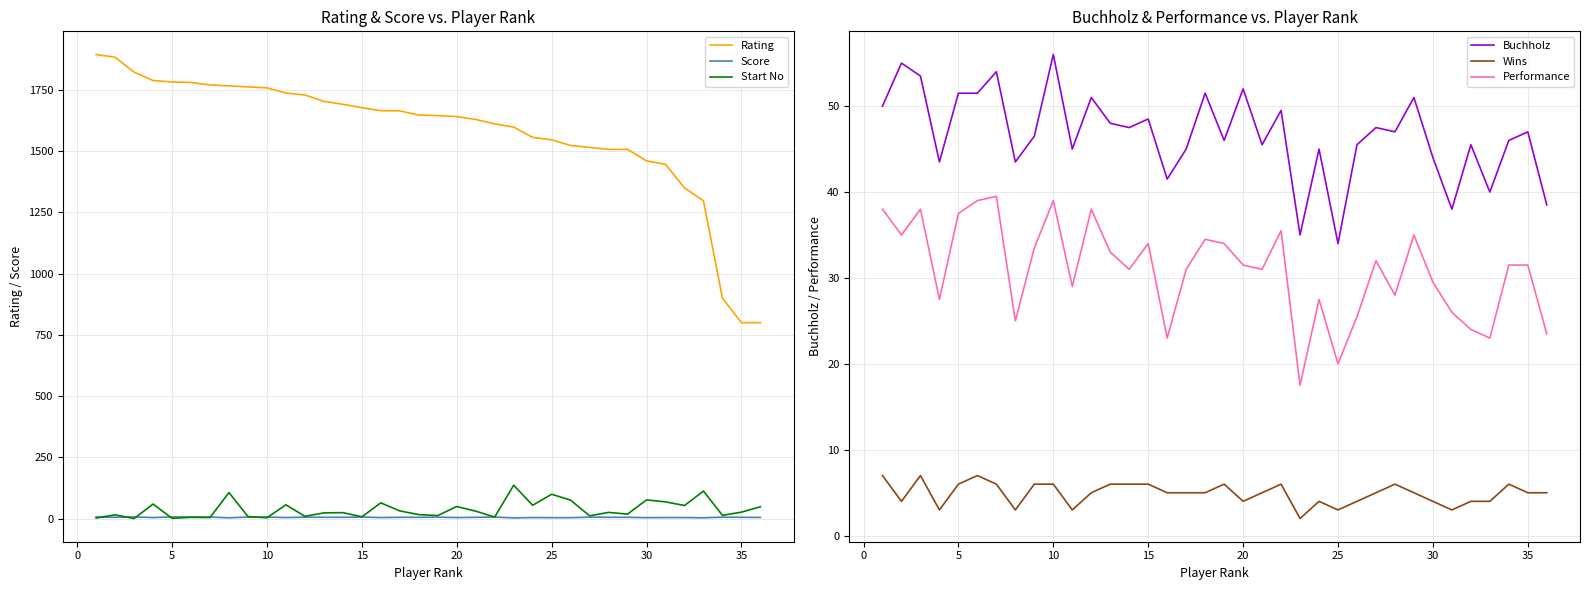

The value of Rating at 15 is 2711.1. True or false?

False